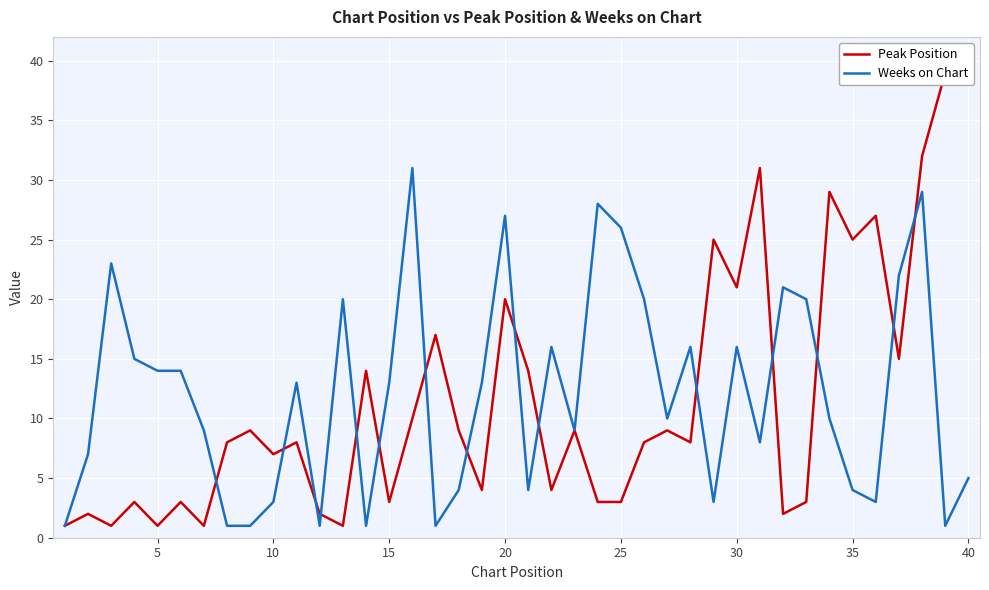

What is the maximum value for Weeks on Chart?

31